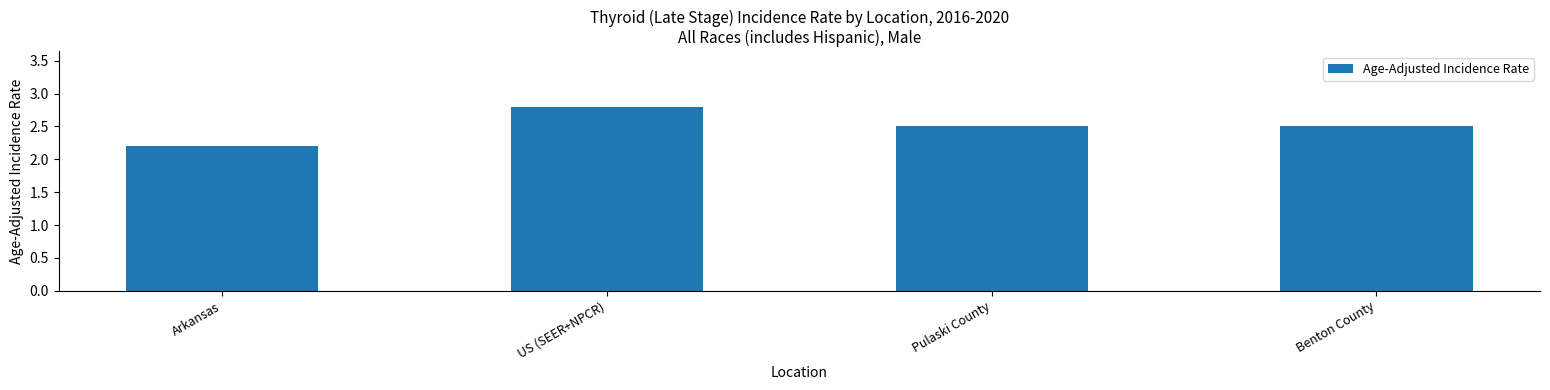

What is the difference between the maximum and second lowest values?

0.3